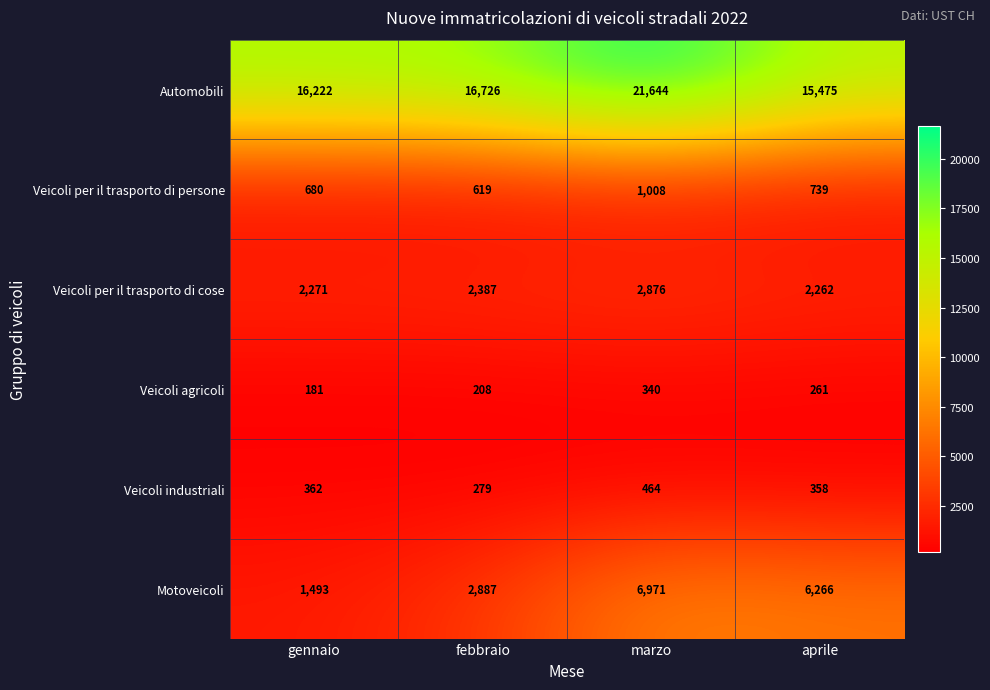

What is the difference between the second highest and minimum values in the Veicoli per il trasporto di cose series?

125